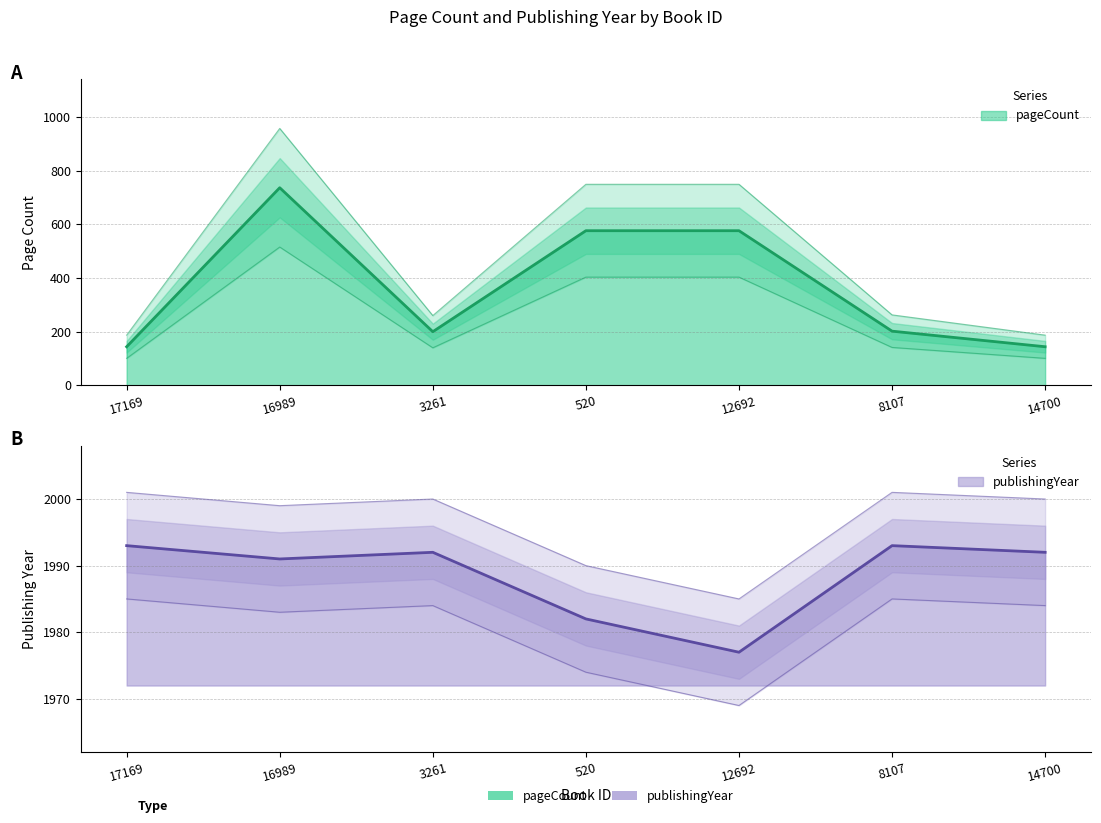

Reading left to right, what are all the values shown in this chart?

pageCount: 144	736	200	576	576	202	144
publishingYear: 1993	1991	1992	1982	1977	1993	1992